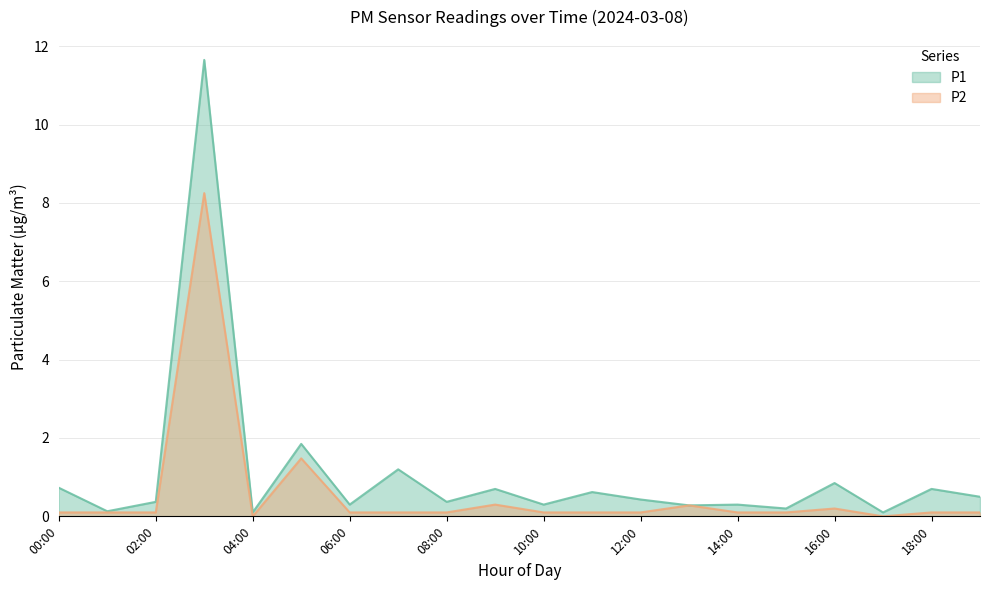

Where is P2 nearest to the value 4?

05:00